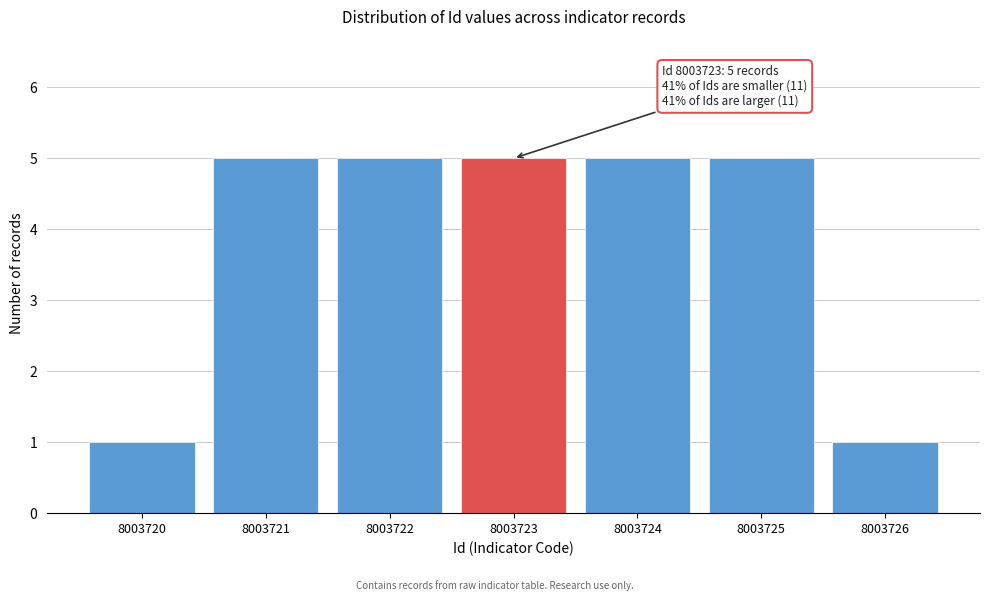

Reading left to right, list all the values displayed in this chart.

1	5	5	5	5	5	1